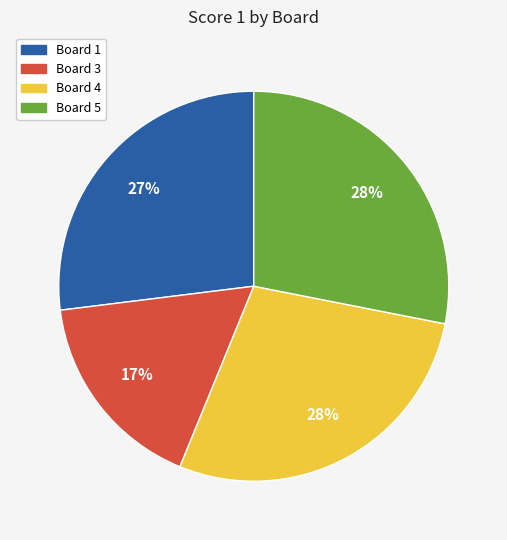

Does any single category account for the majority?

No